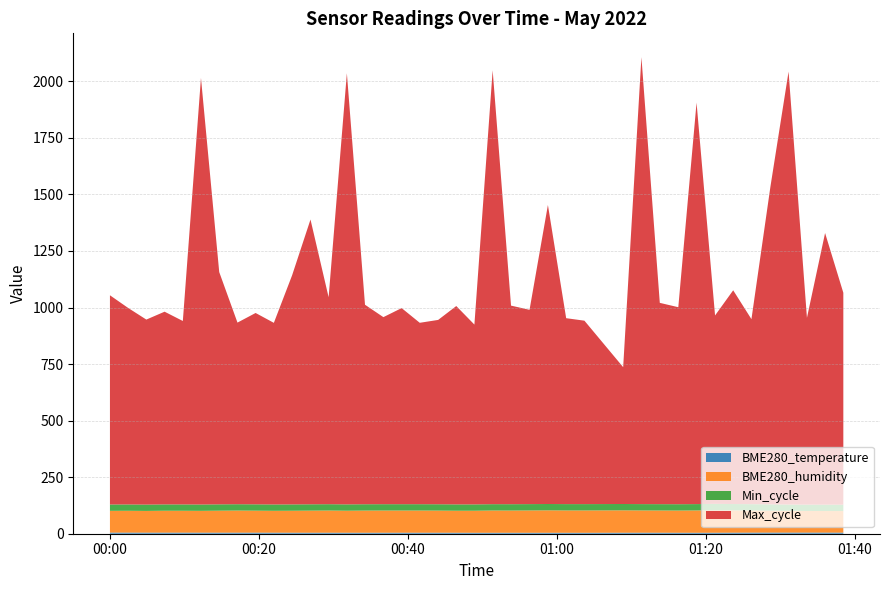

Reading right to left, transcribe all the data shown in this chart.

BME280_temperature: 4.9	5.0	5.1	5.1	5.0	4.9	4.7	4.4	4.2	4.3	4.4	4.5	4.4	4.1	4.2	4.2	4.2	4.2	4.2	4.2	4.4	4.5	4.5	4.5	4.4	4.3	4.4	4.5	4.5	4.5	4.7	4.8	4.8	4.7	4.8	4.9	4.9	4.9	5.0	5.0
BME280_humidity: 95.3	95.4	95.5	96.0	96.8	97.8	98.5	99.6	98.7	98.1	98.3	98.4	99.0	98.8	98.7	99.2	98.7	98.3	98.4	97.5	97.3	97.8	98.0	98.1	98.1	98.0	97.3	98.0	97.6	97.1	96.7	97.1	97.7	97.1	96.4	96.6	96.8	95.9	96.4	96.2
Min_cycle: 28.0	28.0	28.0	28.0	28.0	28.0	28.0	28.0	28.0	28.0	28.0	28.0	28.0	28.0	28.0	28.0	28.0	28.0	28.0	28.0	28.0	28.0	28.0	28.0	28.0	28.0	28.0	28.0	28.0	28.0	28.0	28.0	28.0	28.0	28.0	28.0	28.0	28.0	28.0	28.0
Max_cycle: 937.0	1201.0	826.0	1914.0	1405.0	818.0	945.0	833.0	1775.0	871.0	890.0	1976.0	605.0	811.0	822.0	1322.0	859.0	878.0	1918.0	795.0	877.0	815.0	802.0	867.0	827.0	882.0	1906.0	915.0	1259.0	1013.0	803.0	846.0	803.0	1027.0	1886.0	811.0	852.0	818.0	869.0	925.0